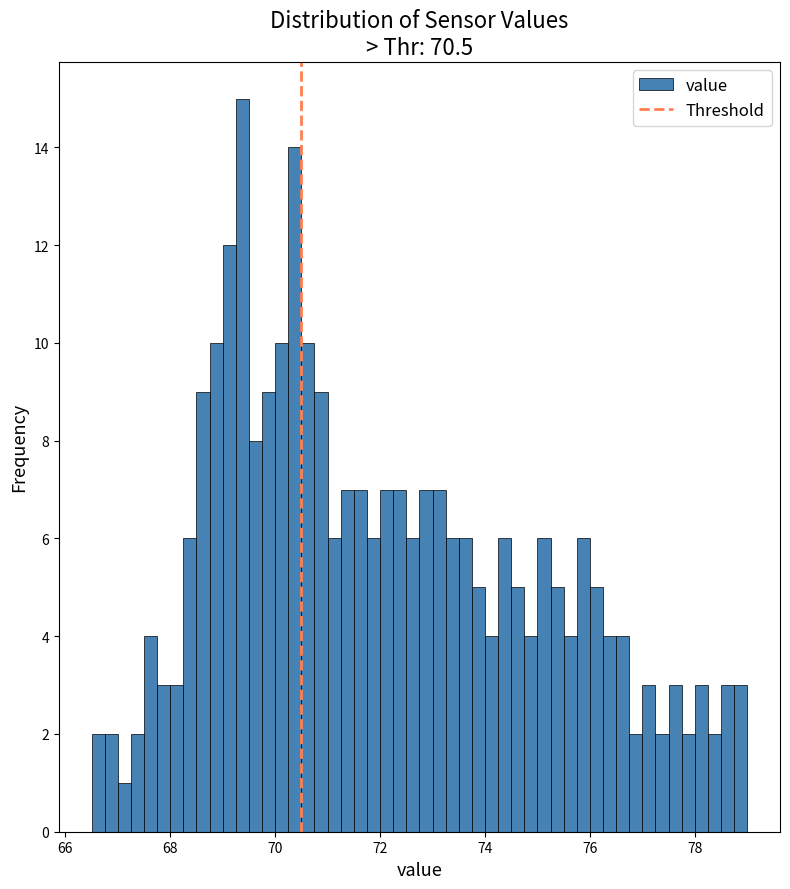

Read against the x-axis, roughly where is the centre of the tallest bar?

69.4